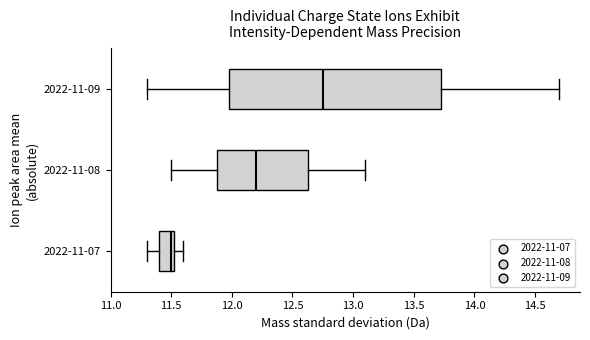

Reading bottom to top, transcribe this box plot: for each box, give where its median line is, the range the box spans, and where its two whiskers end, as read against the x-axis. The values are not printed on the chart, so give them approximately, as read against the axis.

2022-11-07: median 11.50, box 11.40 to 11.55, whiskers 11.30 to 11.60
2022-11-08: median 12.20, box 11.90 to 12.65, whiskers 11.50 to 13.10
2022-11-09: median 12.75, box 12.00 to 13.75, whiskers 11.30 to 14.70